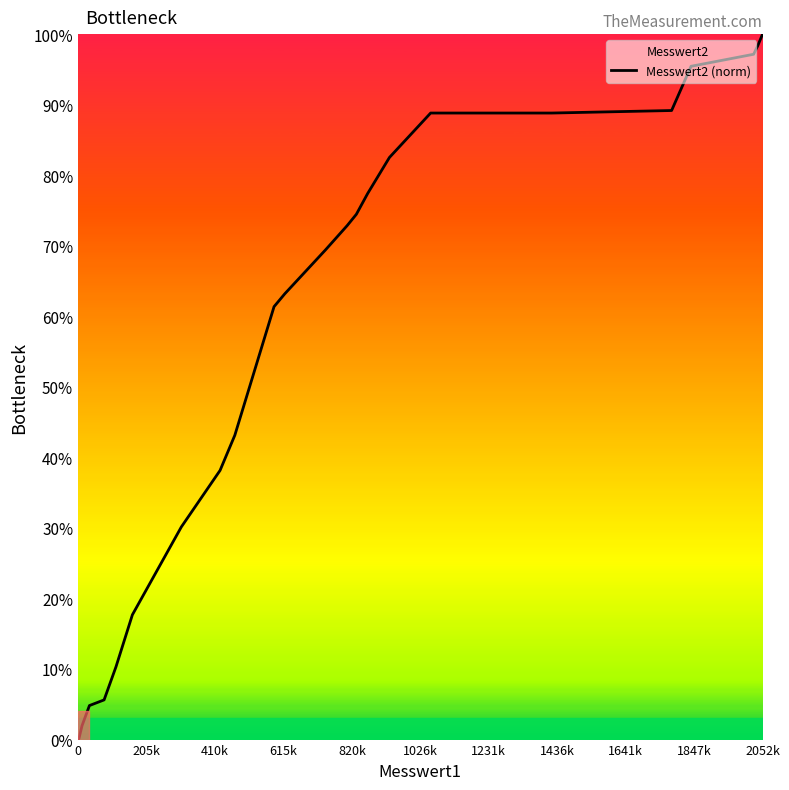

What is the maximum value shown in the chart?

100.0